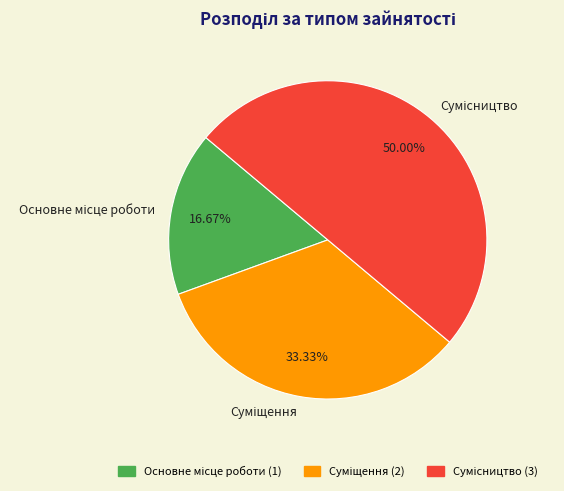

True or false: Суміщення accounts for 23% of the total.

False